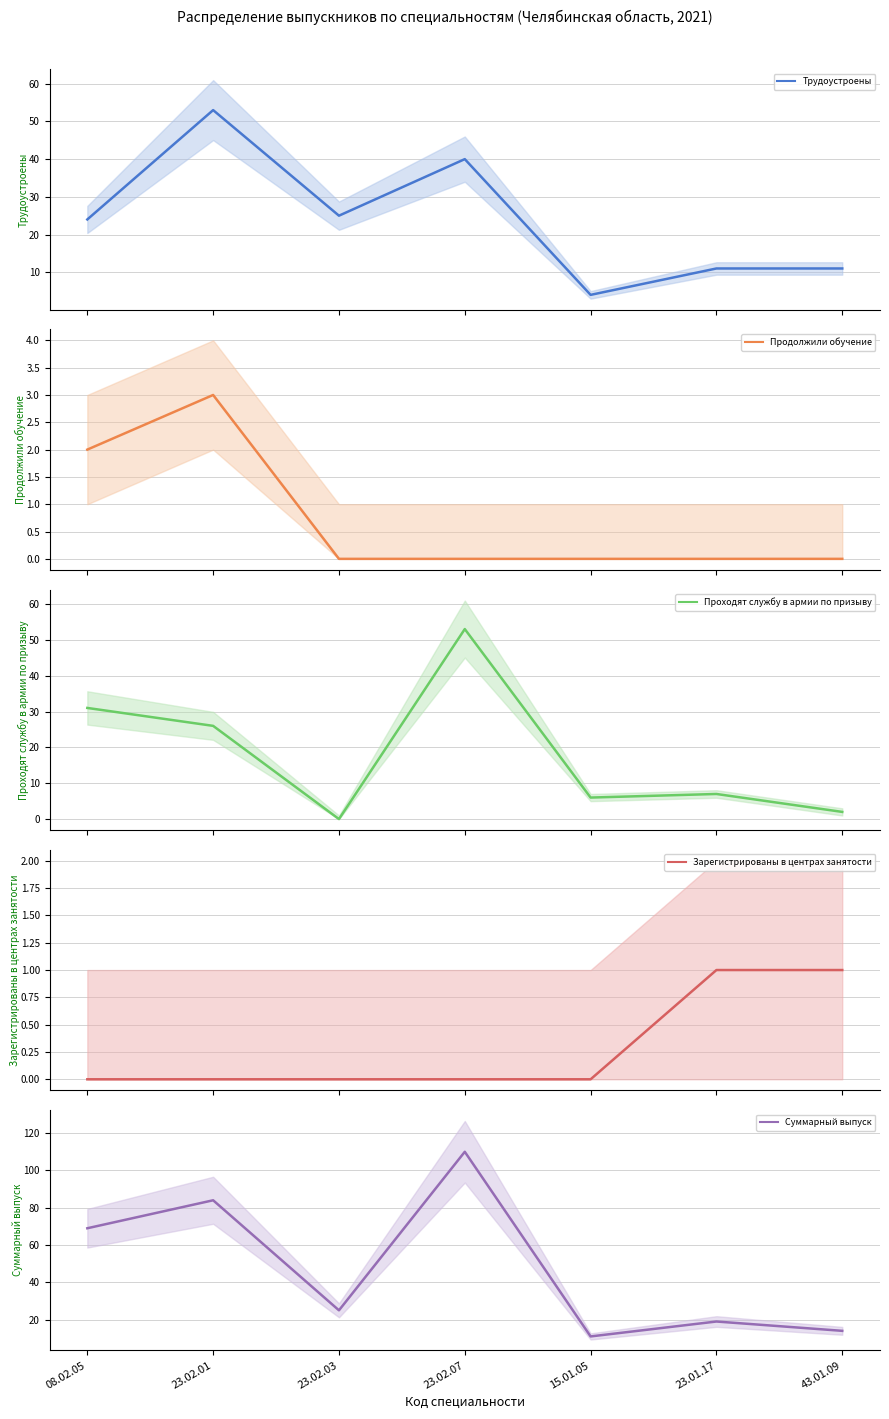

What is the total value across all series at 23.02.01?

166